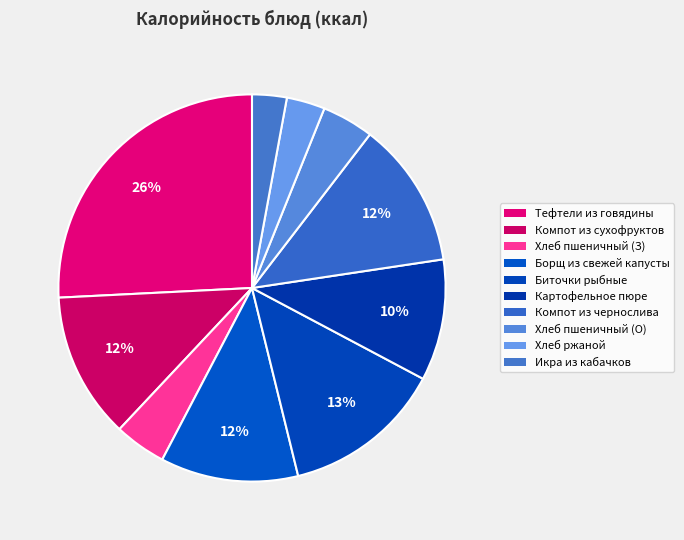

What percentage do Хлеб ржаной and Борщ из свежей капусты together represent?

14.7%